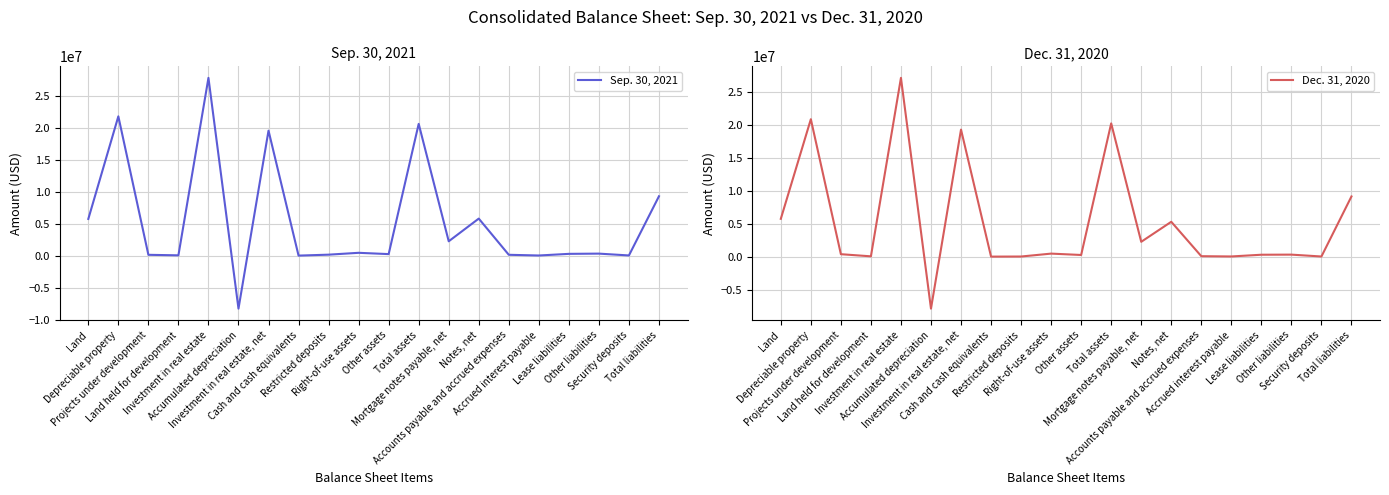

How many series are shown in this chart?

2